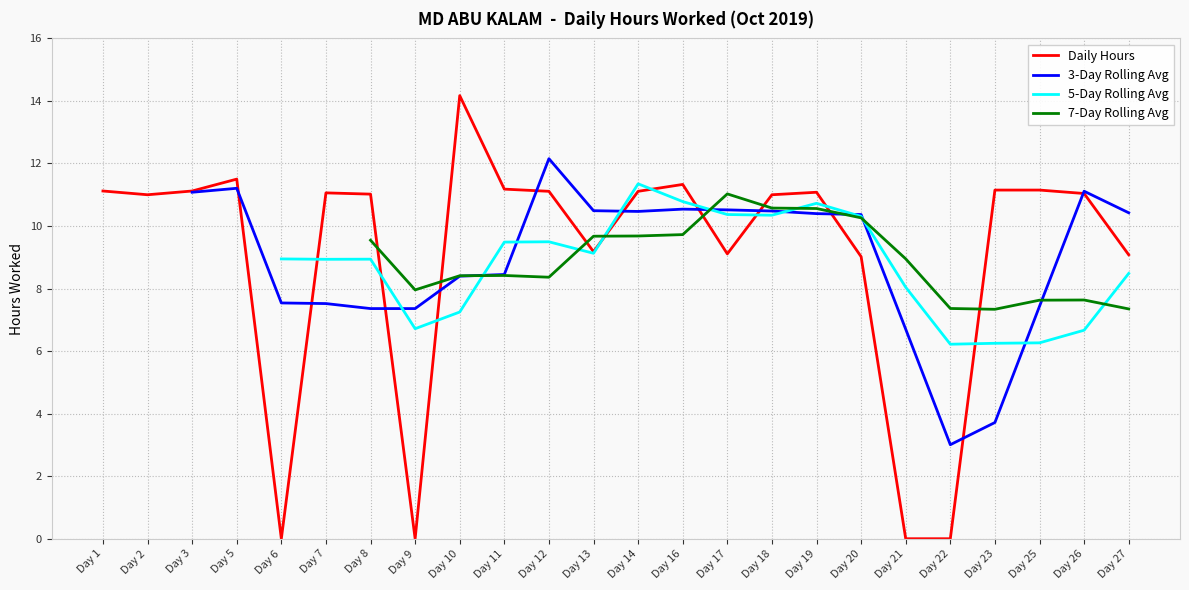

How many values in 3-Day Rolling Avg are above zero?

22